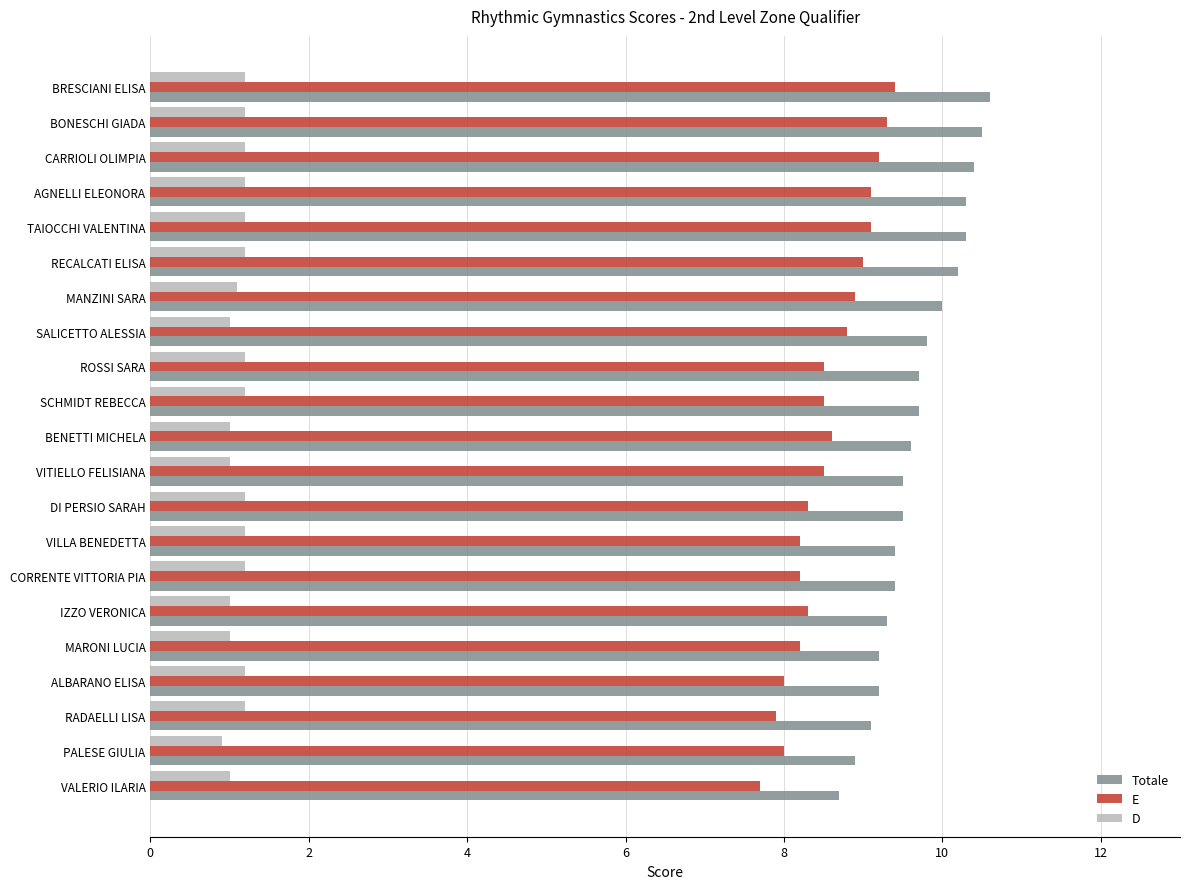

Which series has the largest range (max minus min)?

Totale